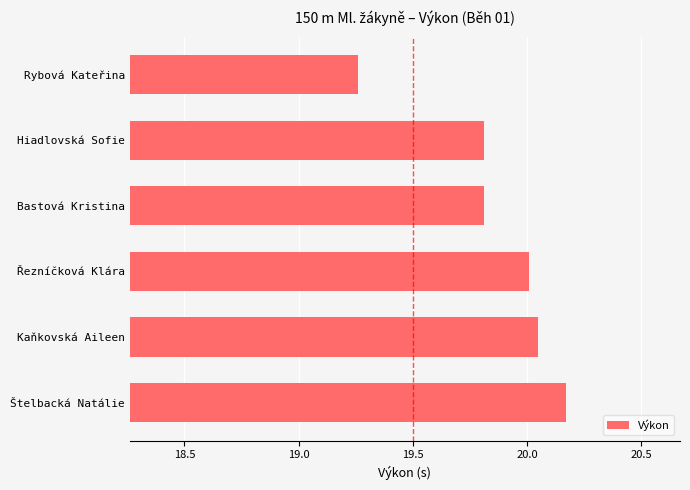

The value at Kaňkovská Aileen is 6.1. True or false?

False